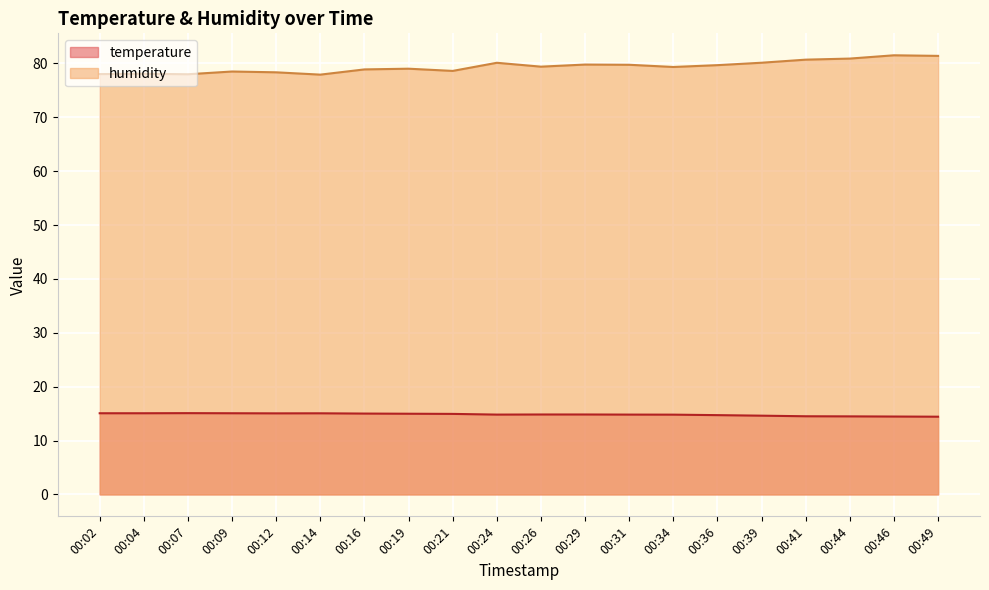

Does the chart display data point markers on the line(s)?

No